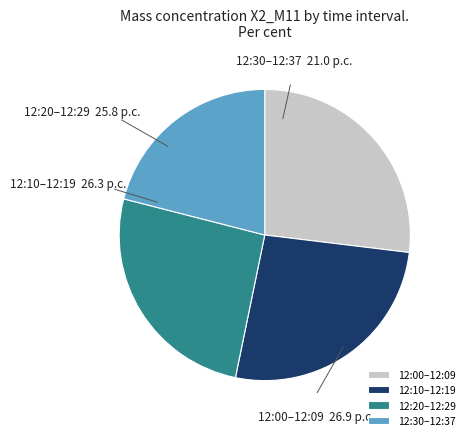

Does any single category account for the majority?

No